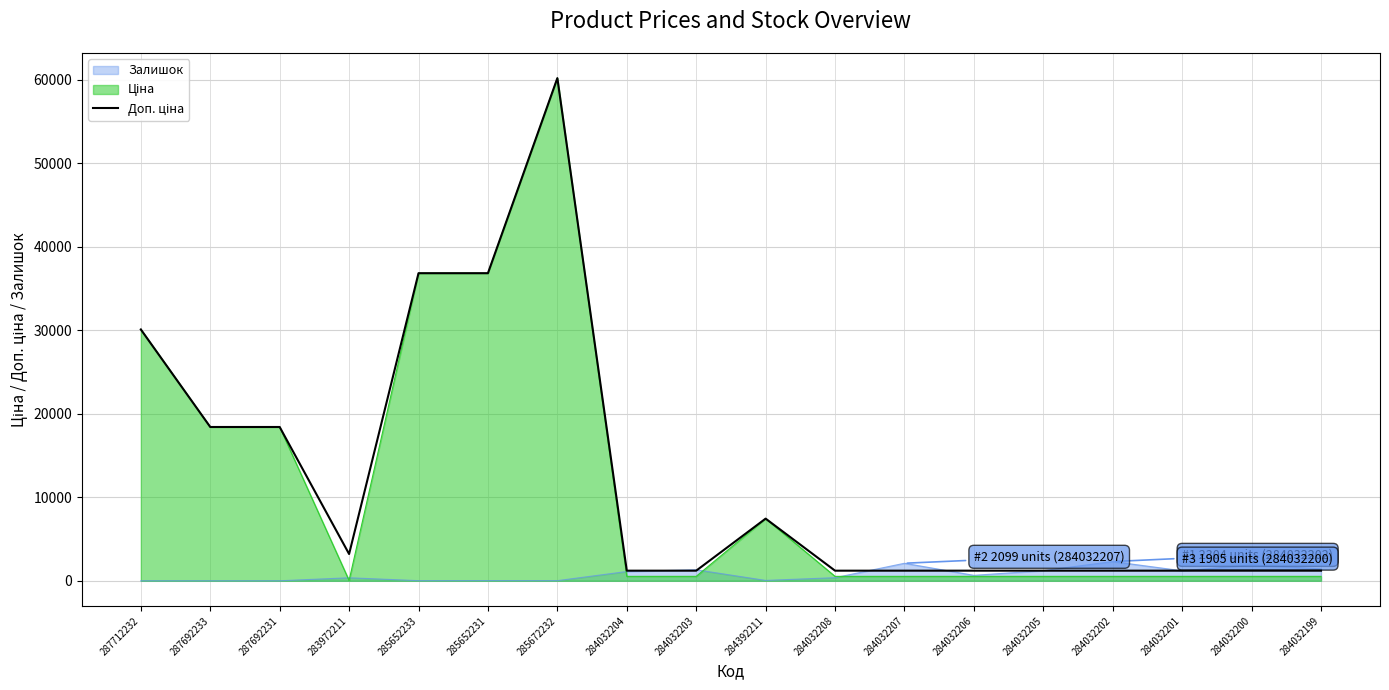

Does the chart have visible grid lines?

Yes